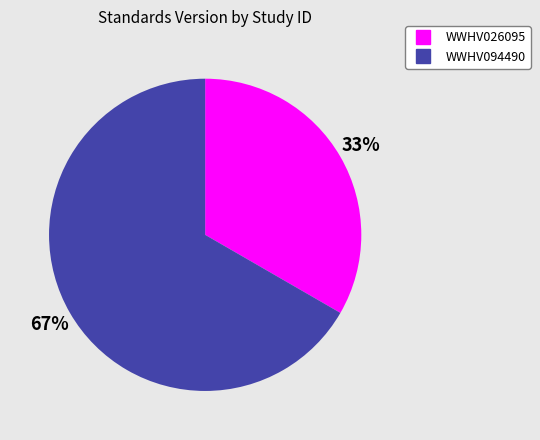

Is it true that WWHV026095 is 21% of the pie?

False